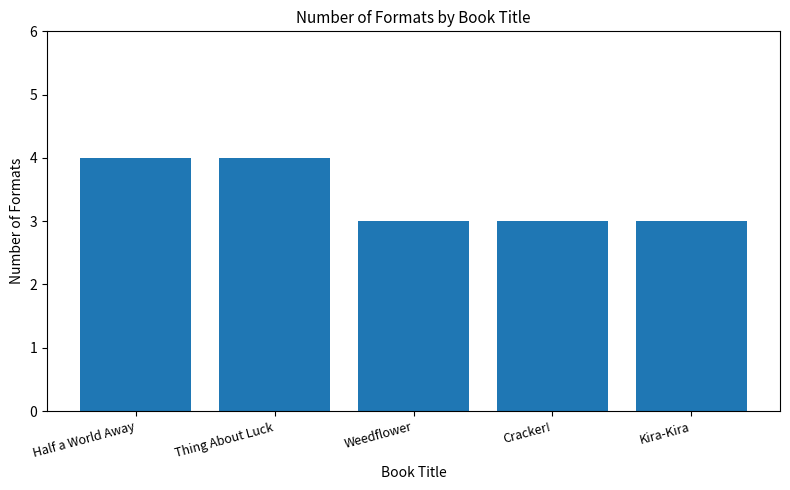

Reading right to left, transcribe all the data shown in this chart.

3	3	3	4	4